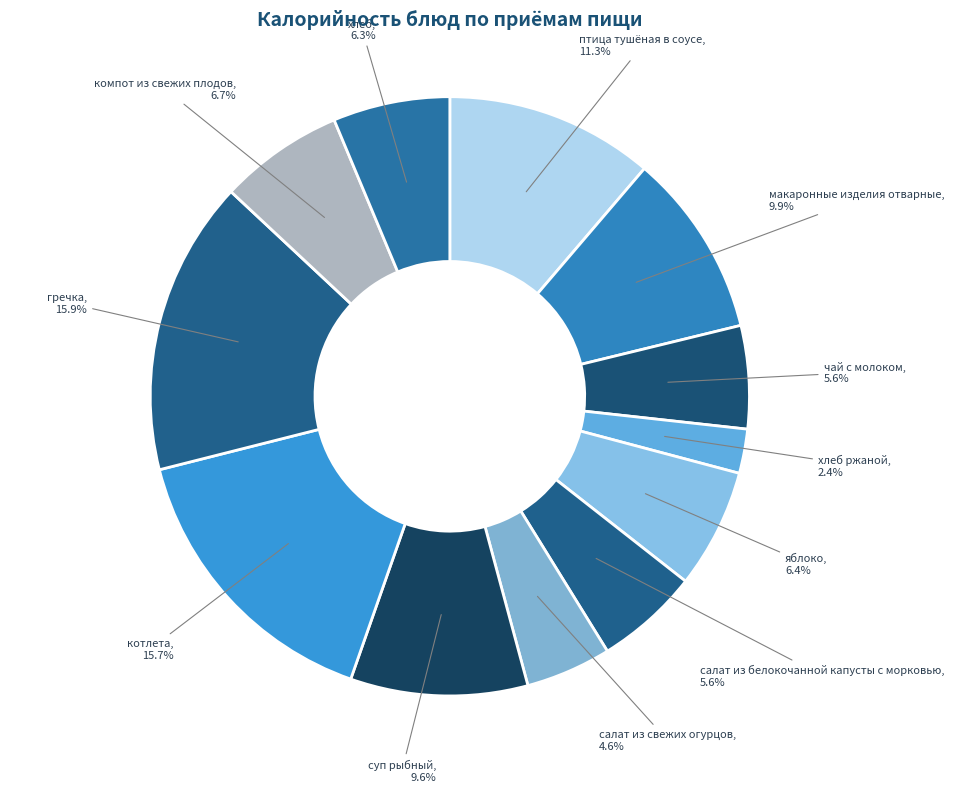

How many slices are in this pie chart?

12